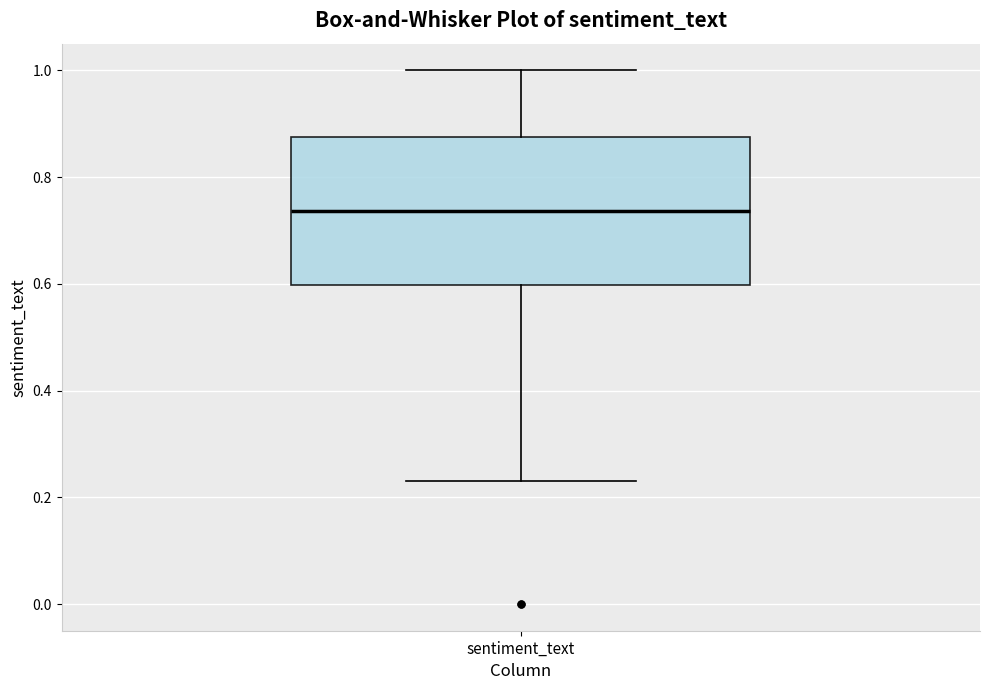

Where is the lower edge of the box for sentiment_text on the y-axis? The values are not printed on the chart, so give them approximately, as read against the axis.

0.60